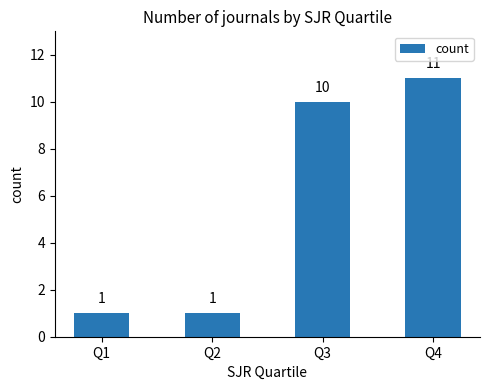

The value at Q1 is 1. True or false?

True